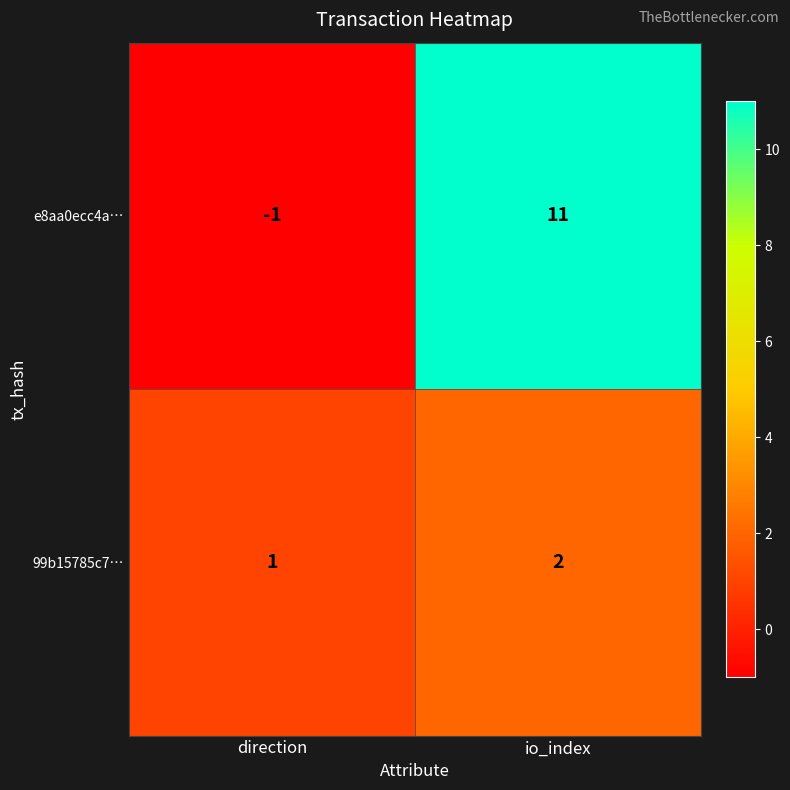

Which series has the widest spread of values?

e8aa0ecc4a…